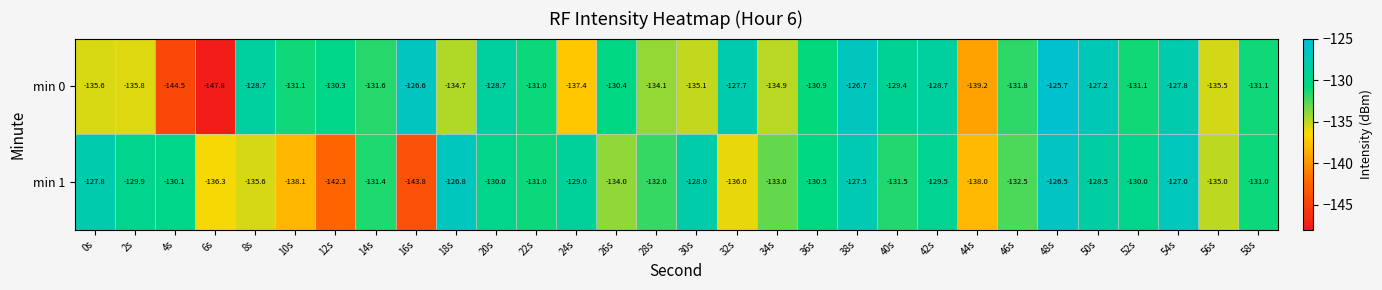

List the series in order of their overall mean, lowest first.

min 0, min 1